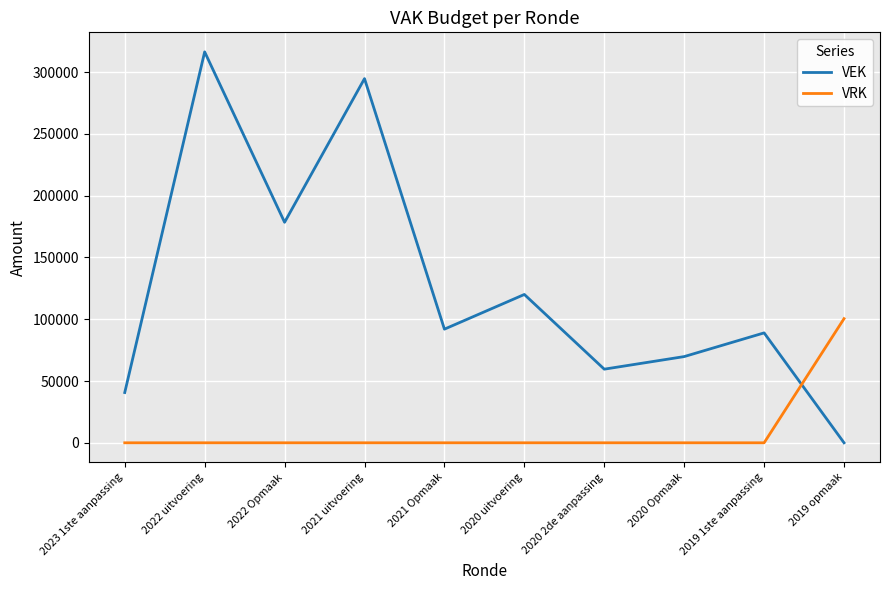

Which series has the largest total across all categories?

VEK